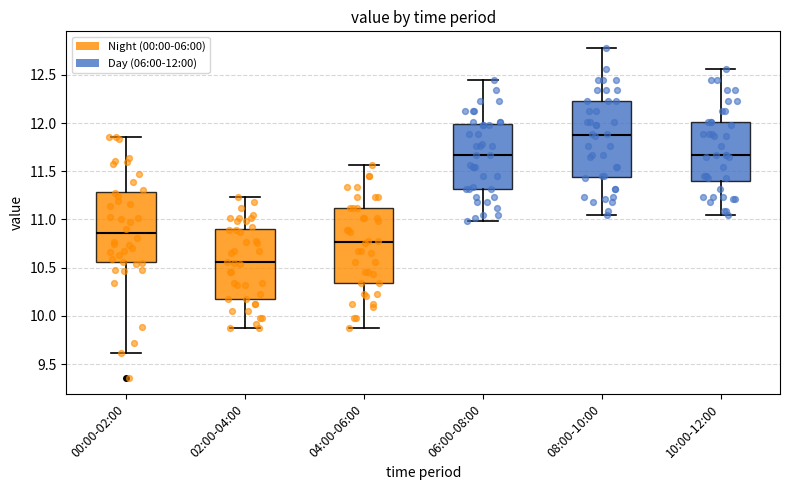

Reading left to right, read every box against the y-axis: the position of its median line, the range the box covers, and the ends of its whiskers. The values are not printed on the chart, so give them approximately, as read against the axis.

00:00-02:00: median 10.85, box 10.55 to 11.30, whiskers 9.60 to 11.85
02:00-04:00: median 10.55, box 10.20 to 10.90, whiskers 9.85 to 11.25
04:00-06:00: median 10.75, box 10.35 to 11.10, whiskers 9.85 to 11.55
06:00-08:00: median 11.65, box 11.30 to 12.00, whiskers 11.00 to 12.45
08:00-10:00: median 11.90, box 11.45 to 12.25, whiskers 11.05 to 12.80
10:00-12:00: median 11.65, box 11.40 to 12.00, whiskers 11.05 to 12.55